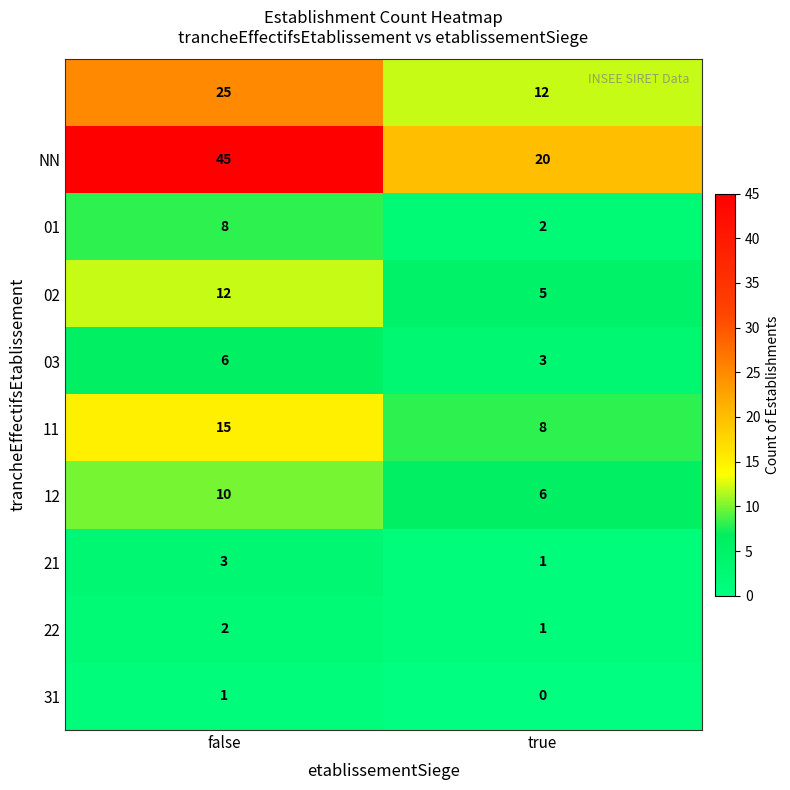

What is the spread (max minus min) of values at true?

20